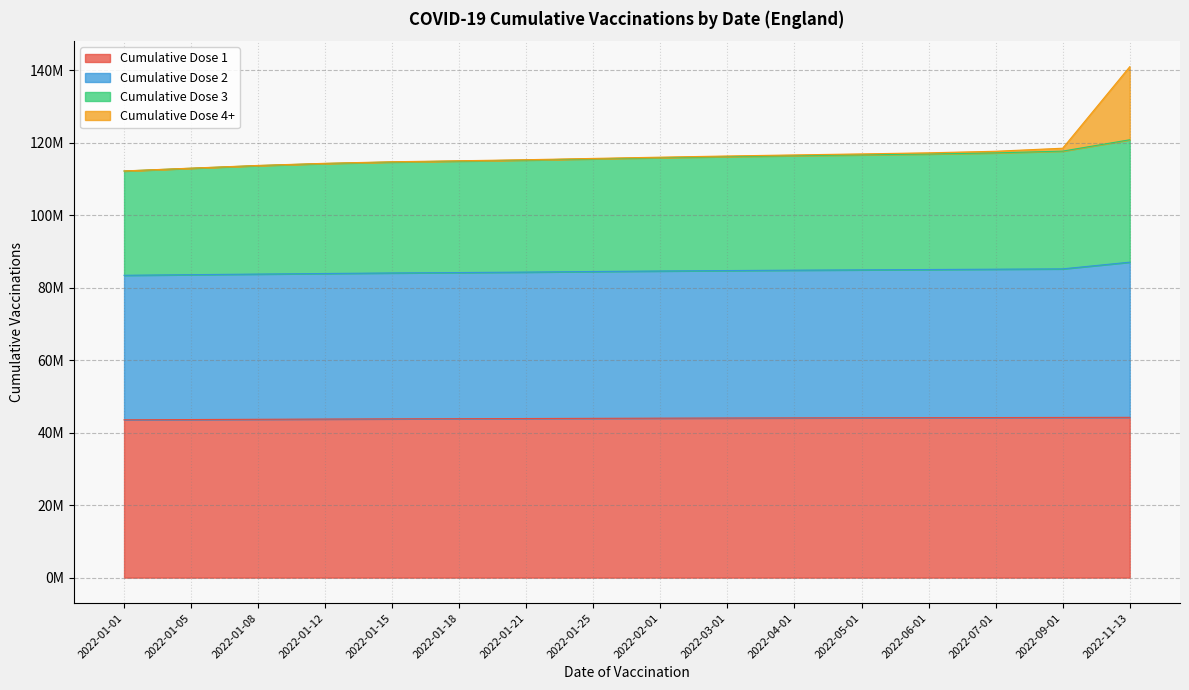

How many values in the Cumulative Dose 2 series exceed 84632000?

7